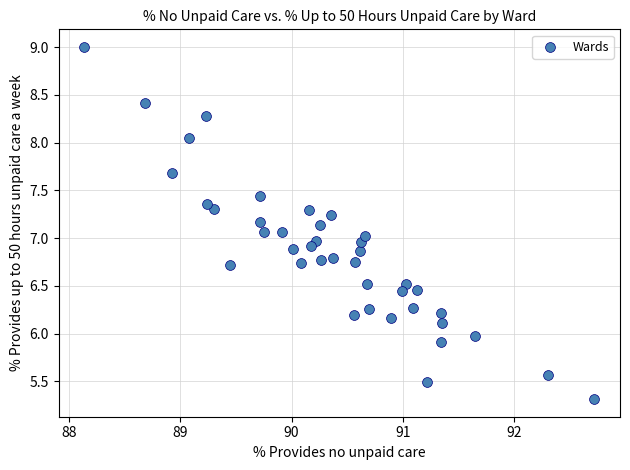

What is the range of Y values (max minus min)?

3.7